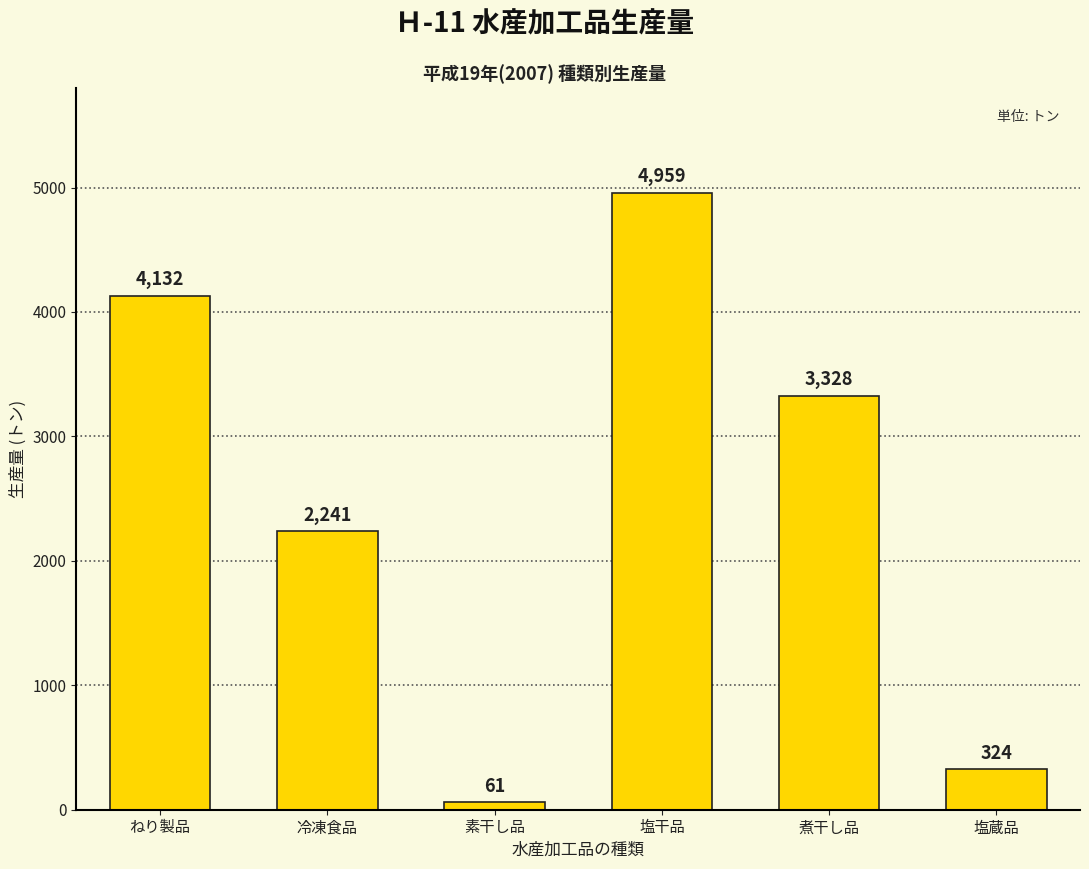

Reading left to right, transcribe all the data shown in this chart.

4132	2241	61	4959	3328	324